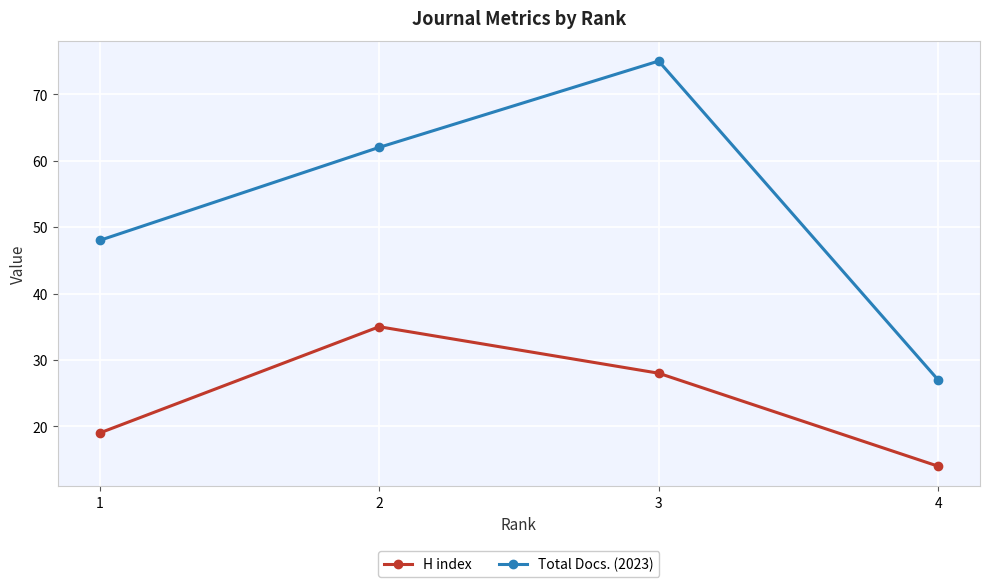

Is it true that Total Docs. (2023) equals 46 at 4?

False